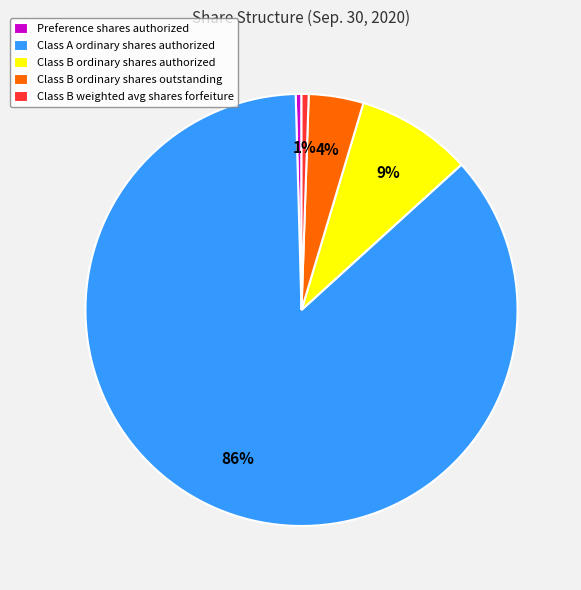

How many slices are in this pie chart?

5